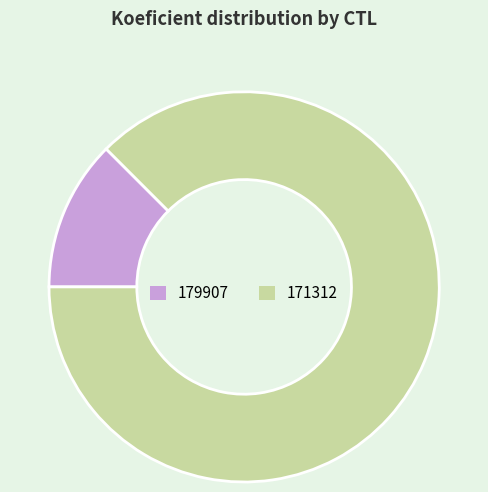

True or false: 179907 accounts for 25% of the total.

False